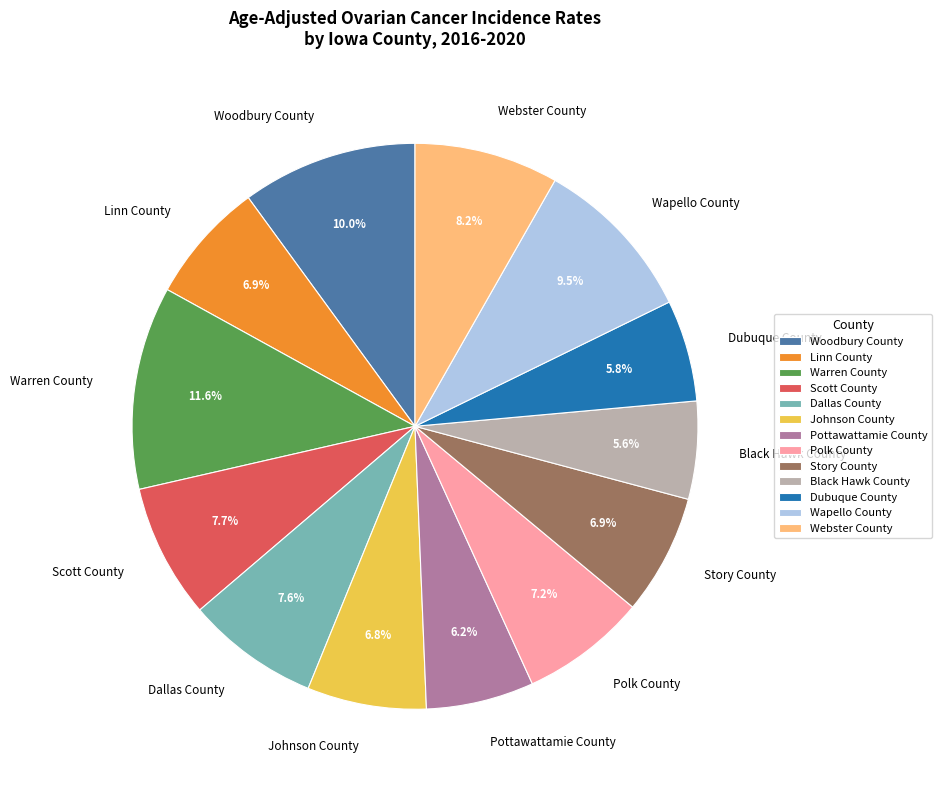

What is the largest slice in the pie chart?

Warren County